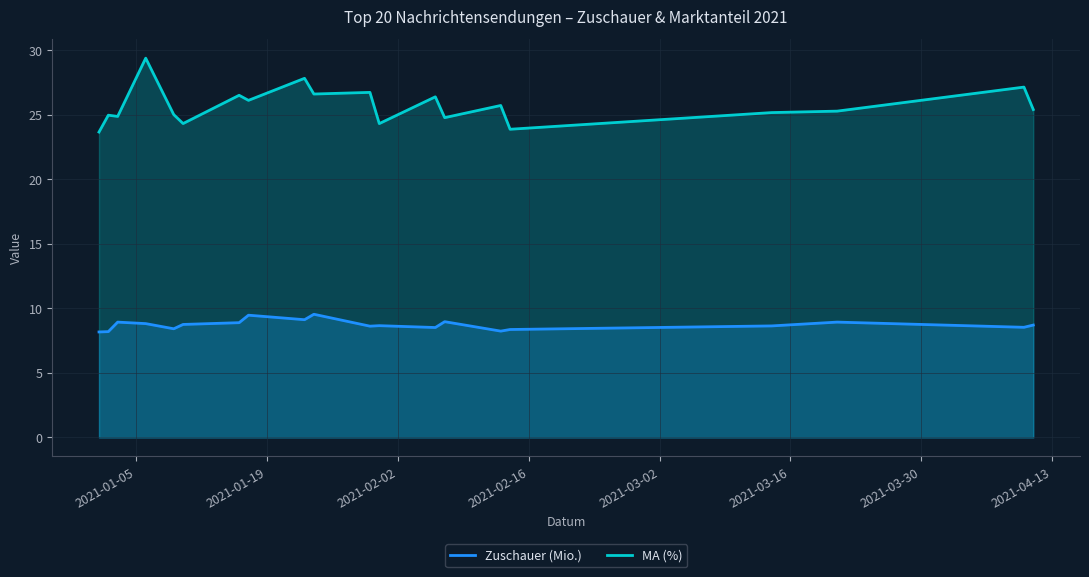

True or false: Zuschauer (Mio.) and MA (%) intersect in this chart.

False